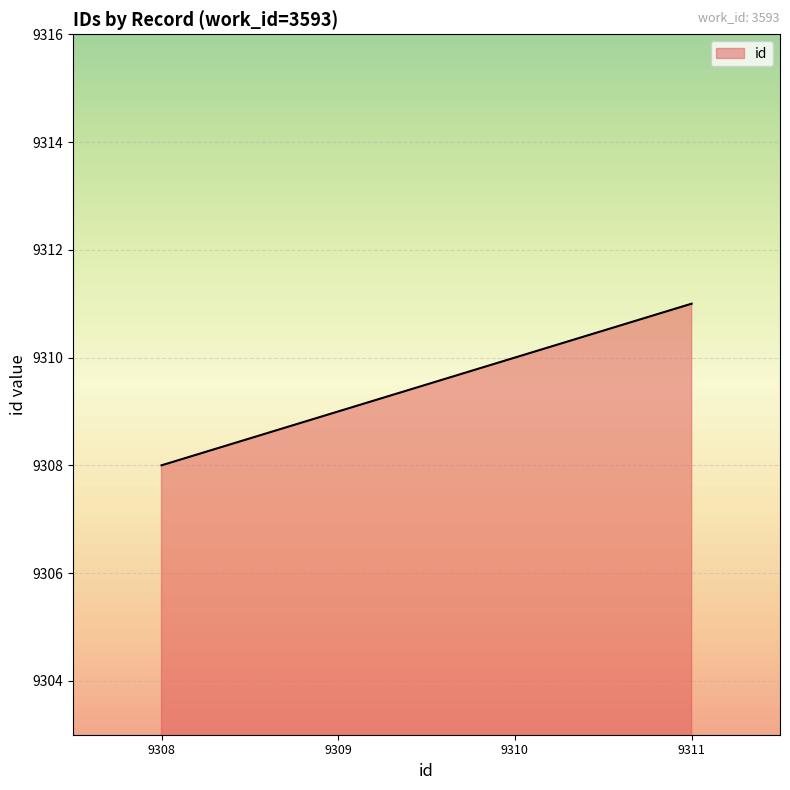

The value at 9311 is 4892. True or false?

False